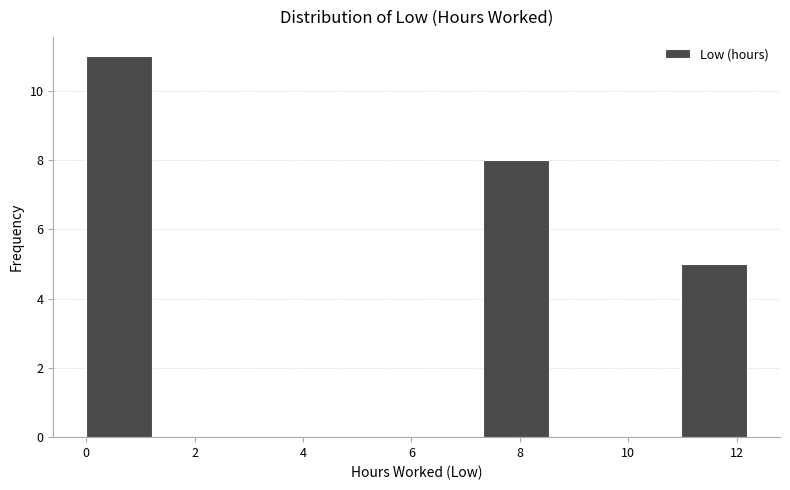

What is the height of the bar covering 0.0 to 1.2 on the x-axis? Neither the bar edges nor the heights are printed on the chart, so give them approximately, as read against the axes.

11